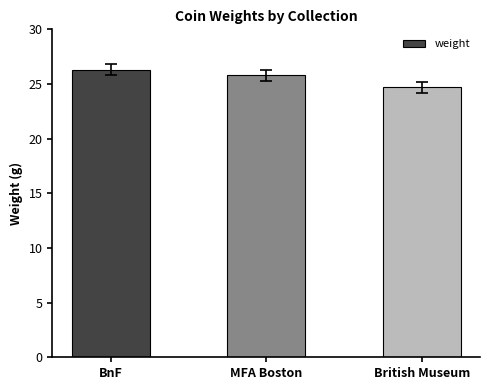

How many data points are less than 25?

1